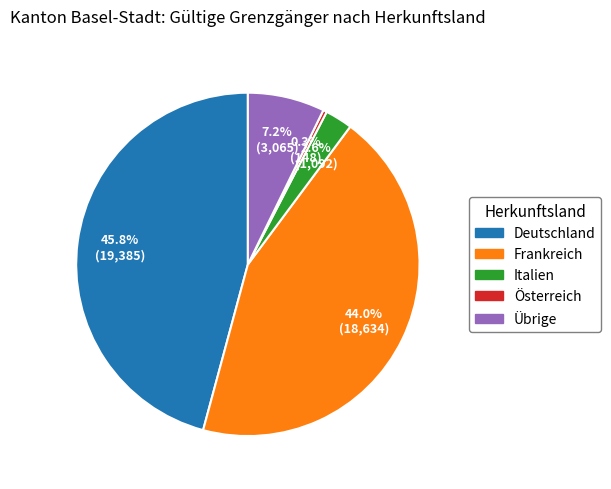

How many segments does this pie chart have?

5